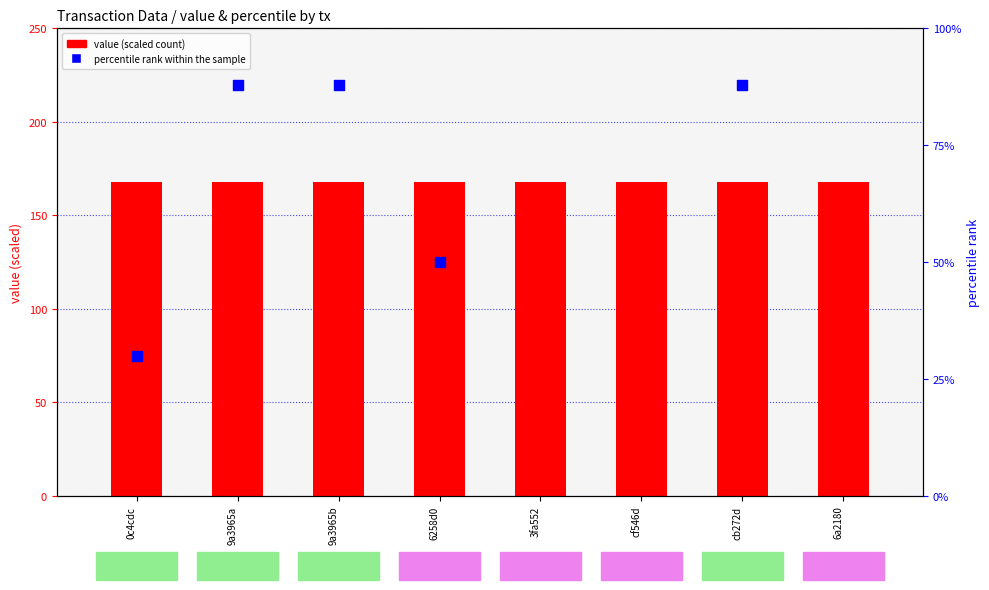

What are all the series names shown in the legend?

value (scaled), percentile rank within the sample